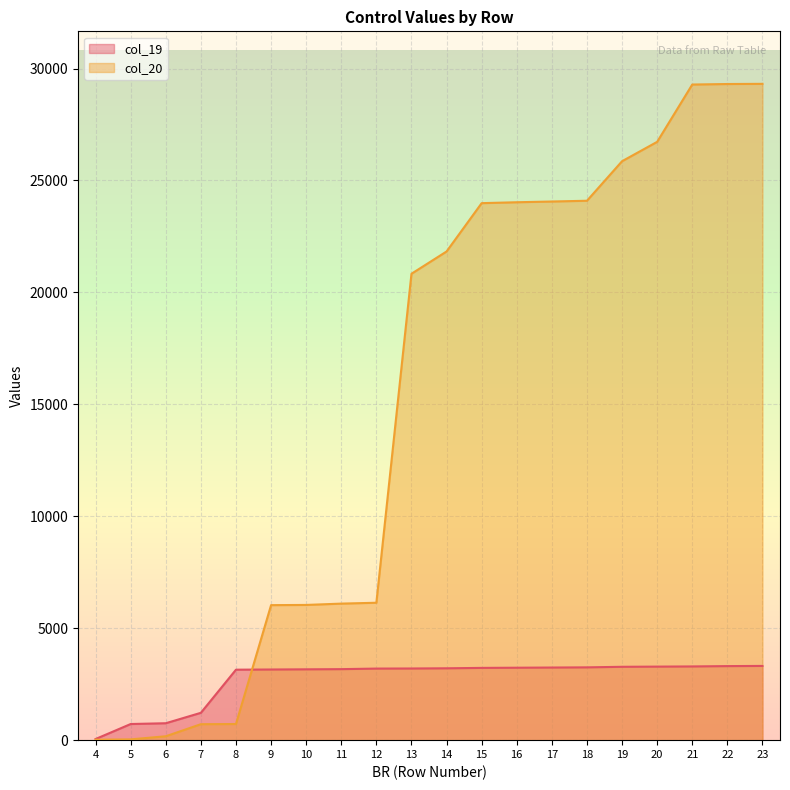

What is the value of the col_19 point at the 4th from the left?

1222